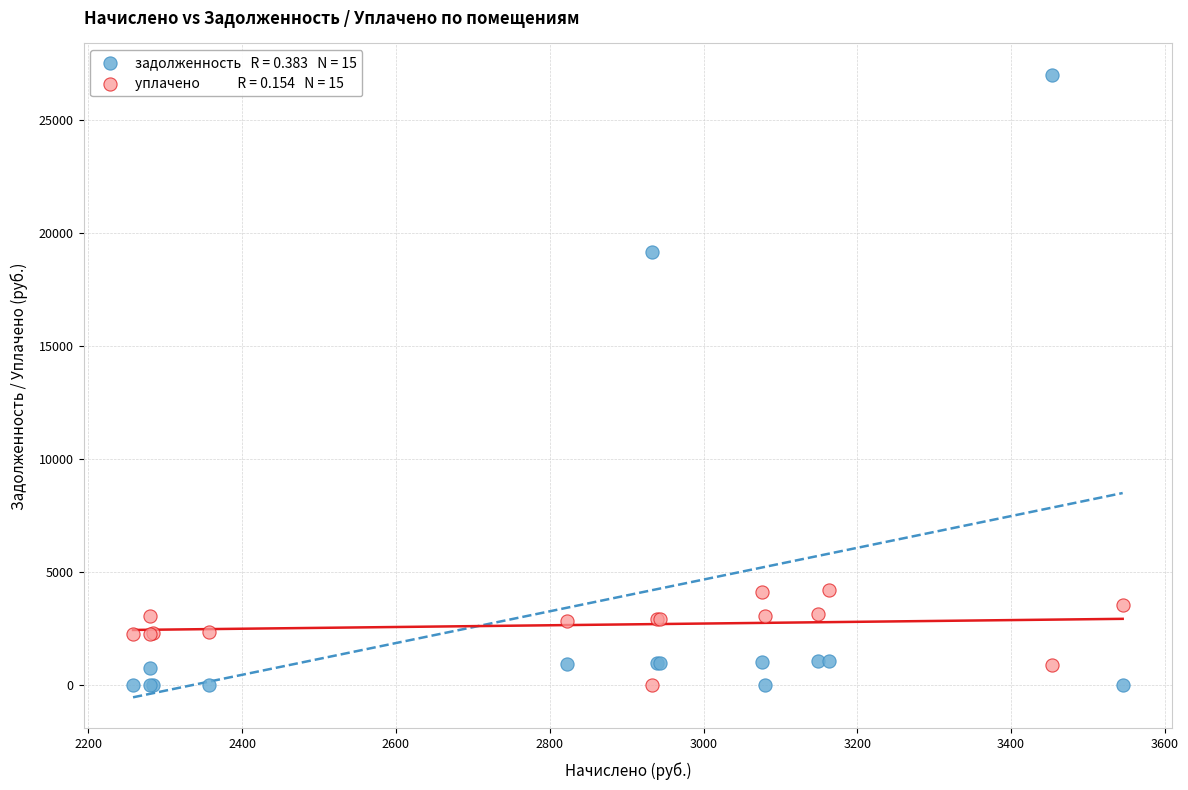

Across all series, what Y value is closest to 13504?

19143.6